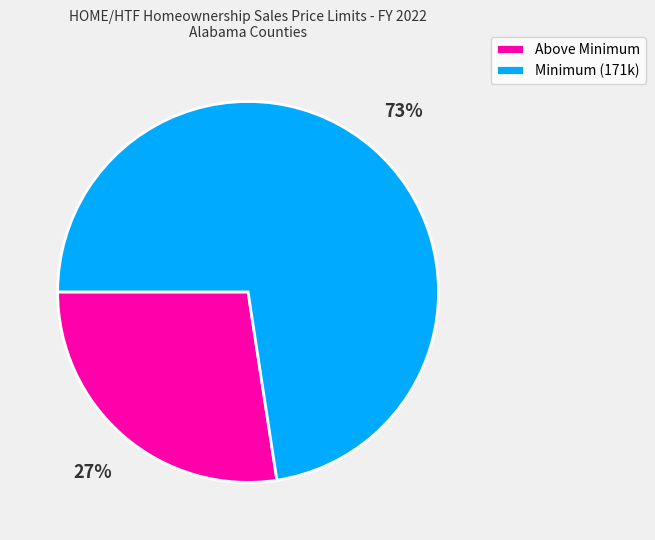

Is the sum of Minimum (171k) and Above Minimum greater than half?

Yes